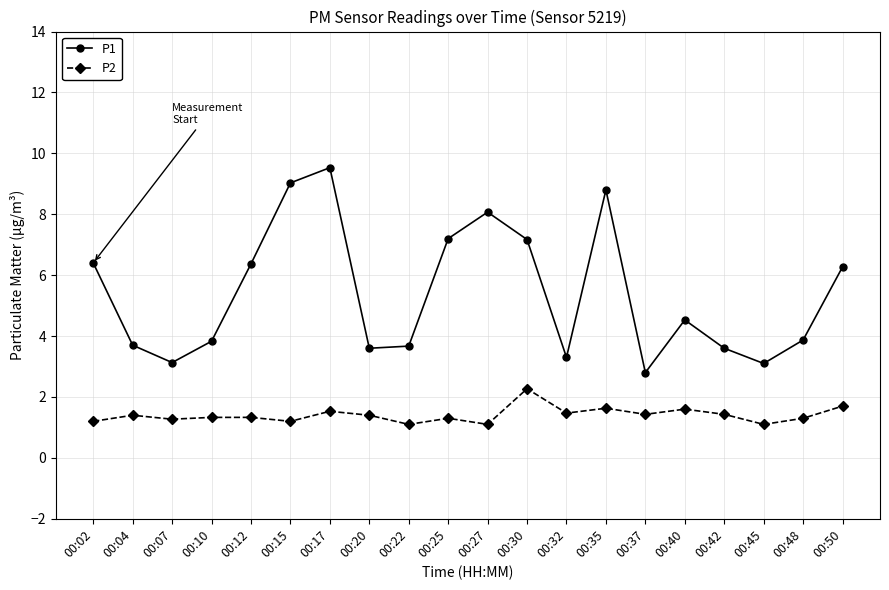

At which category does P2 reach its first local peak?

00:04